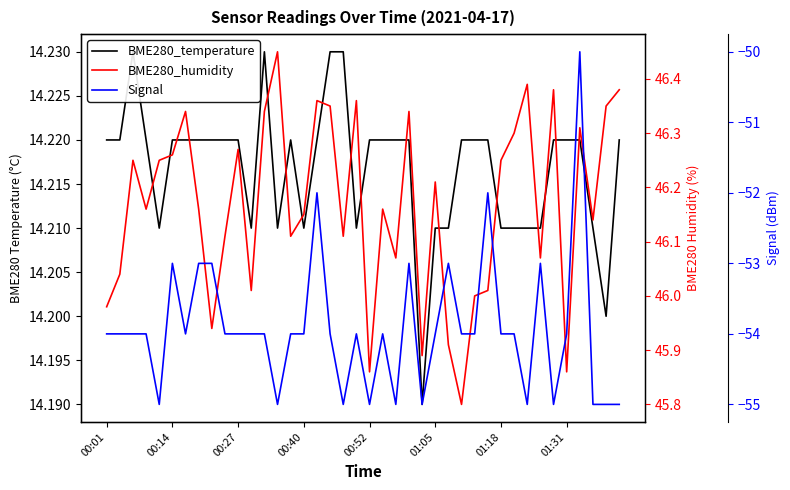

Rank the series by their average value, from lowest to highest.

Signal, BME280_temperature, BME280_humidity